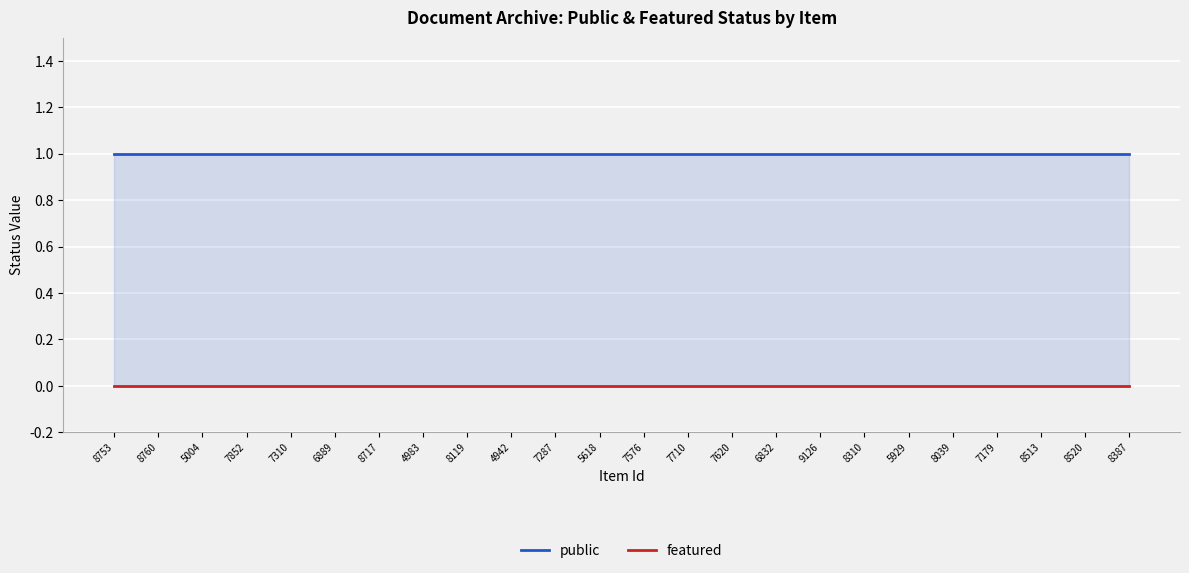

What is the label of the 24th point from the left?

8387